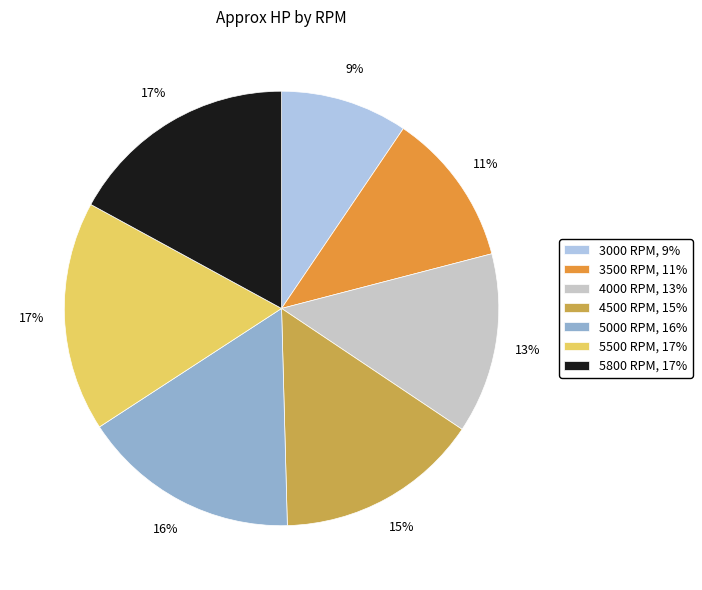

What percentage is the 5000 RPM slice, to the nearest percent?

16%